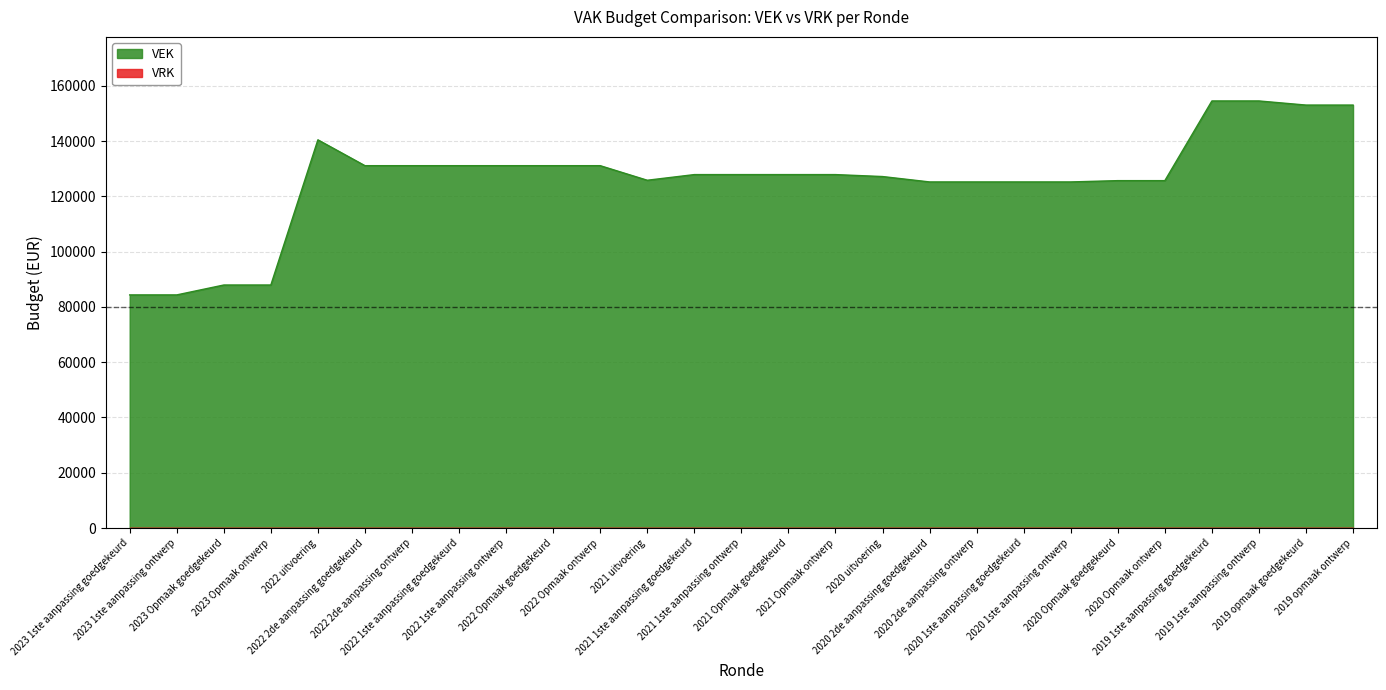

Between 2022 Opmaak ontwerp and 2020 2de aanpassing ontwerp, which is larger?

2022 Opmaak ontwerp